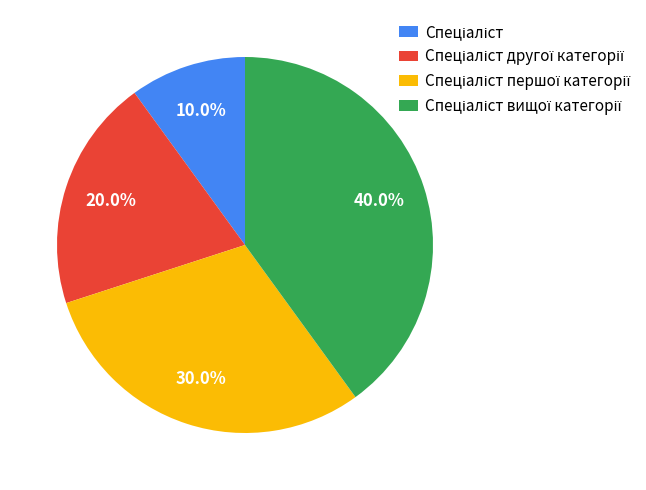

Is there a majority slice in this chart?

No